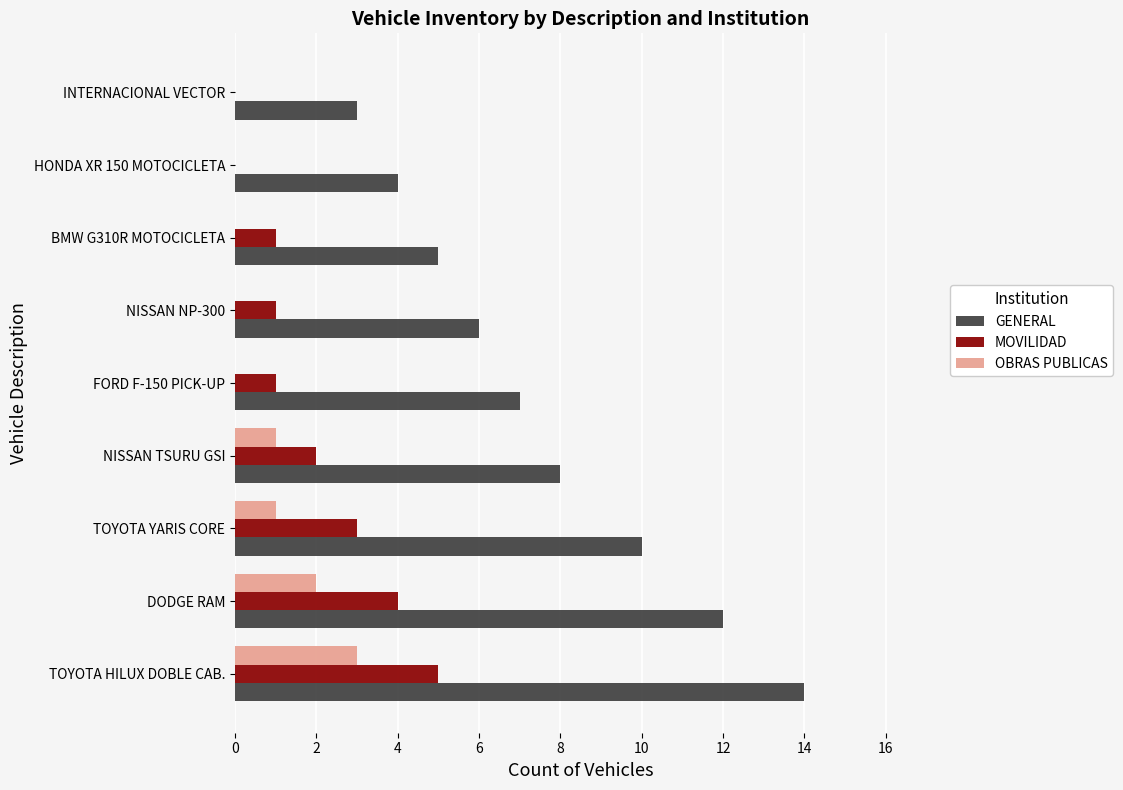

Which series has the largest total across all categories?

GENERAL